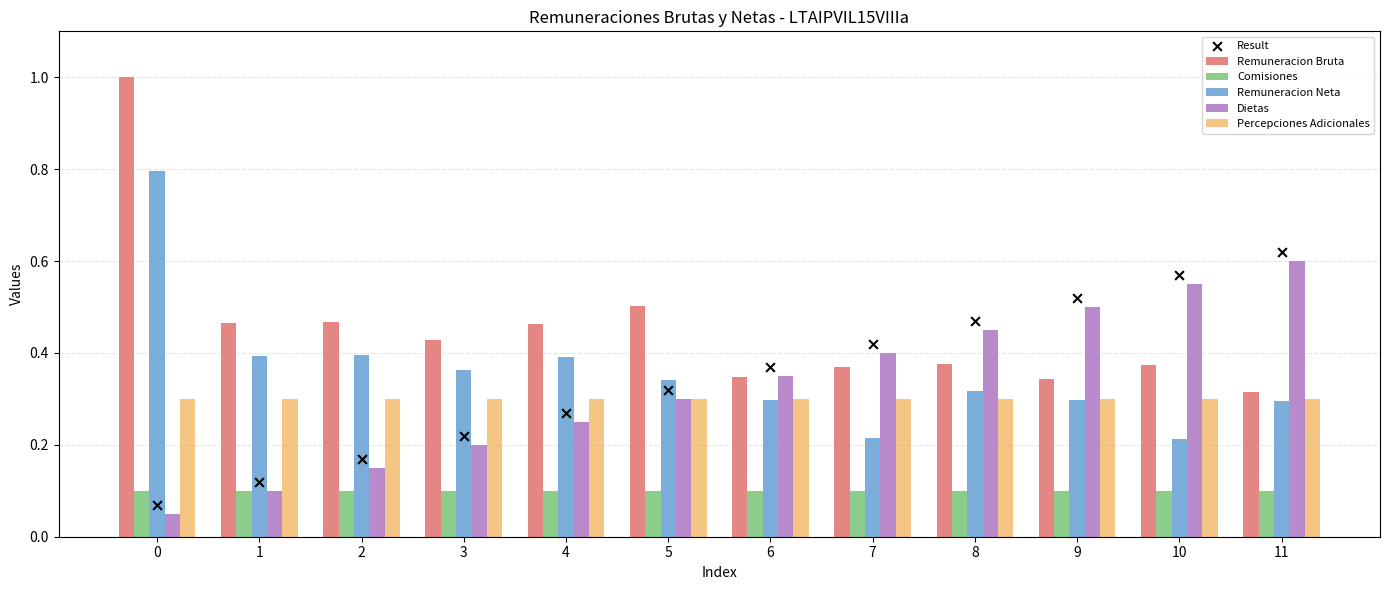

Which series reaches the maximum Y coordinate?

Remuneracion Bruta